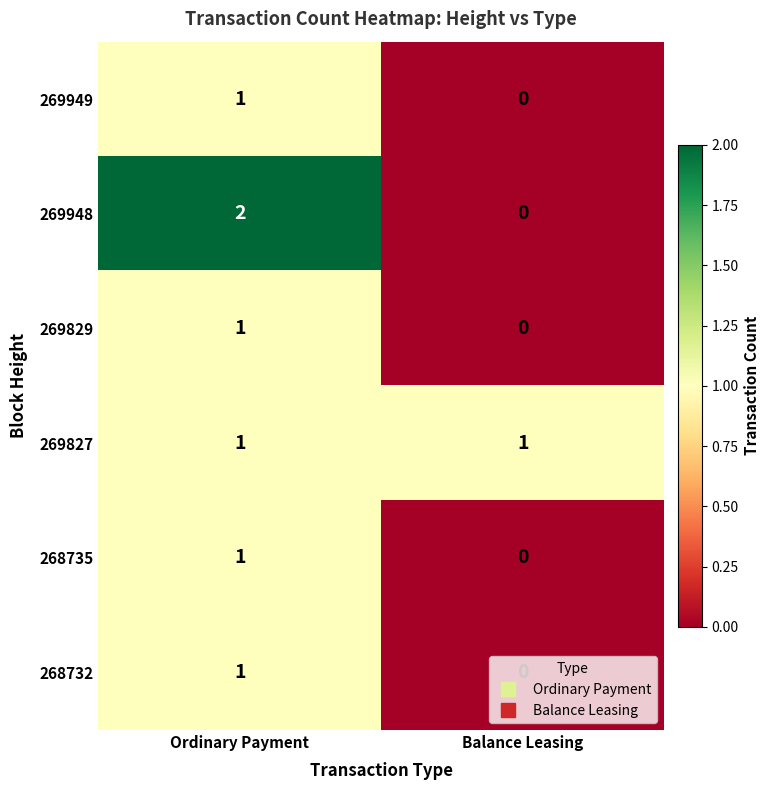

How many values in 268732 are above zero?

1